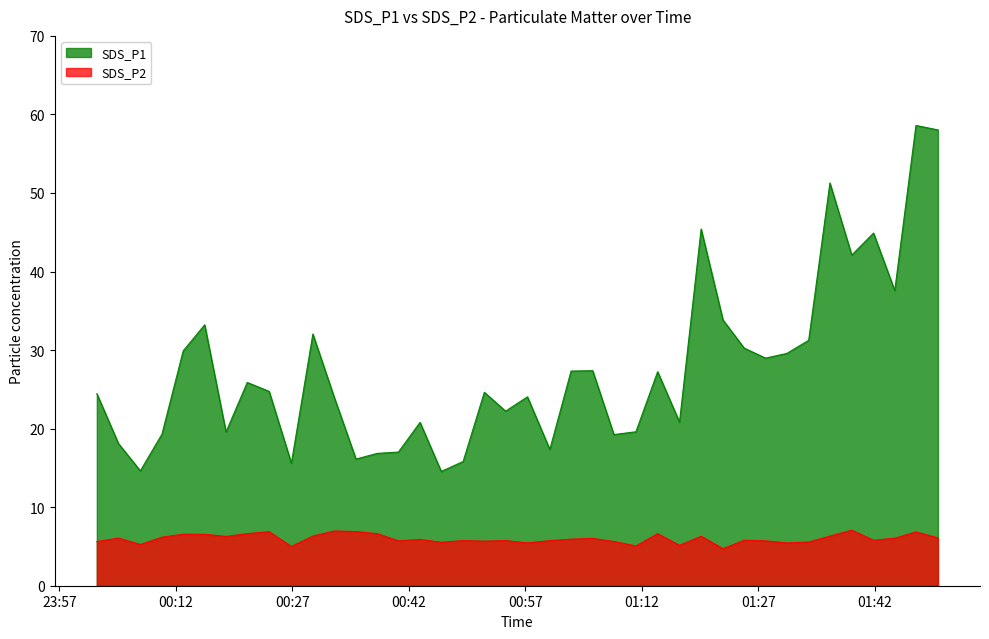

How many values in the SDS_P2 series are below 5?

1